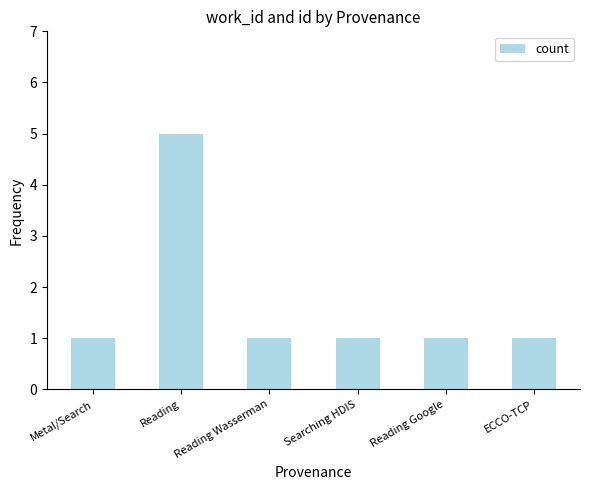

How many bars are there in total?

6